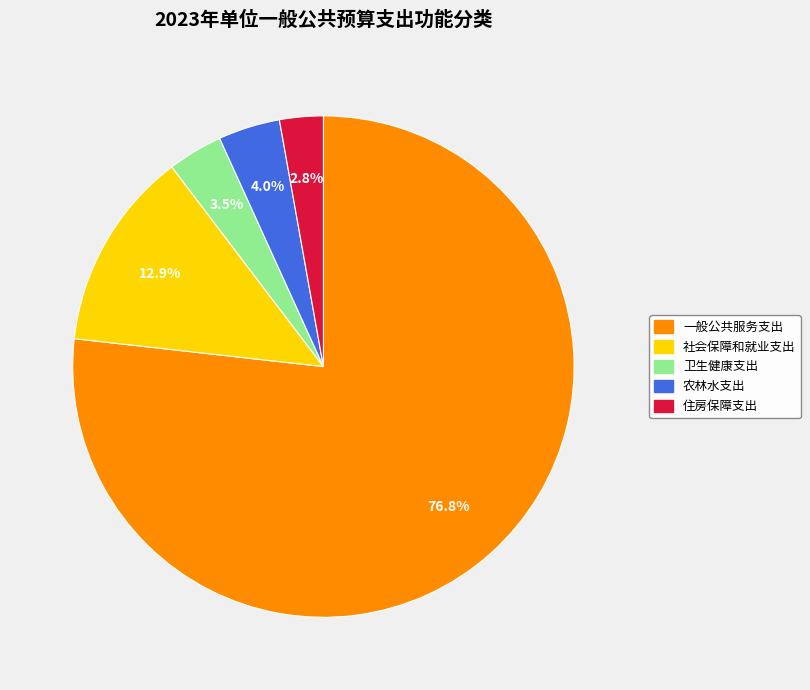

Is the sum of 住房保障支出 and 社会保障和就业支出 greater than half?

No